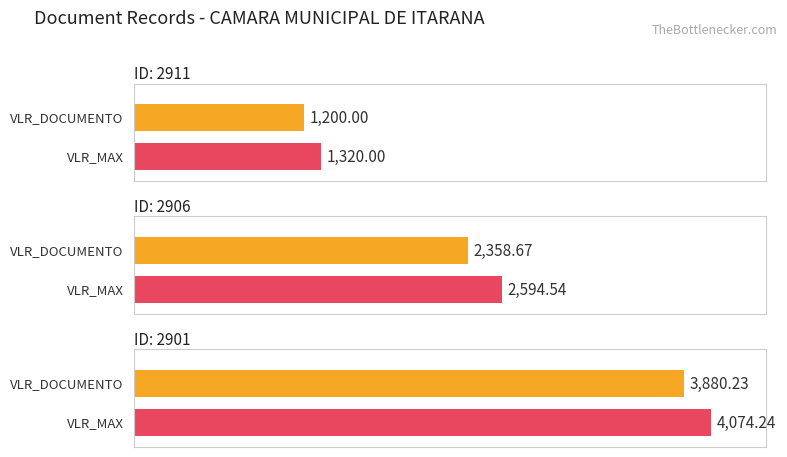

True or false: the data shows 3210.5 at 2906.

False